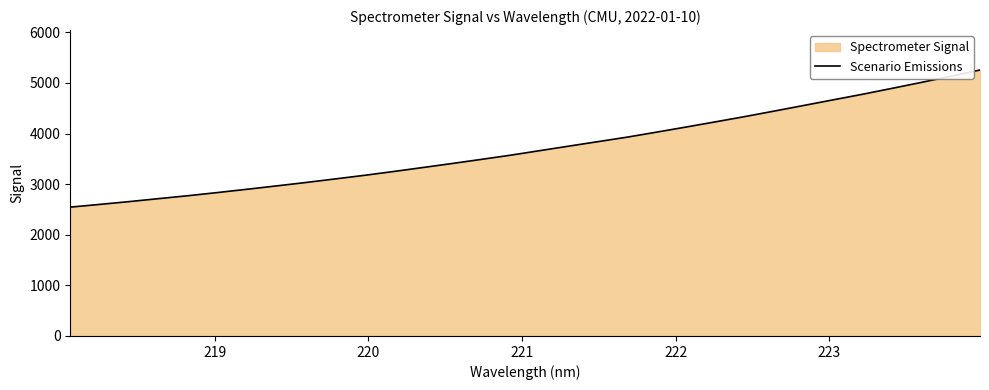

What is the smallest value displayed?

2546.5